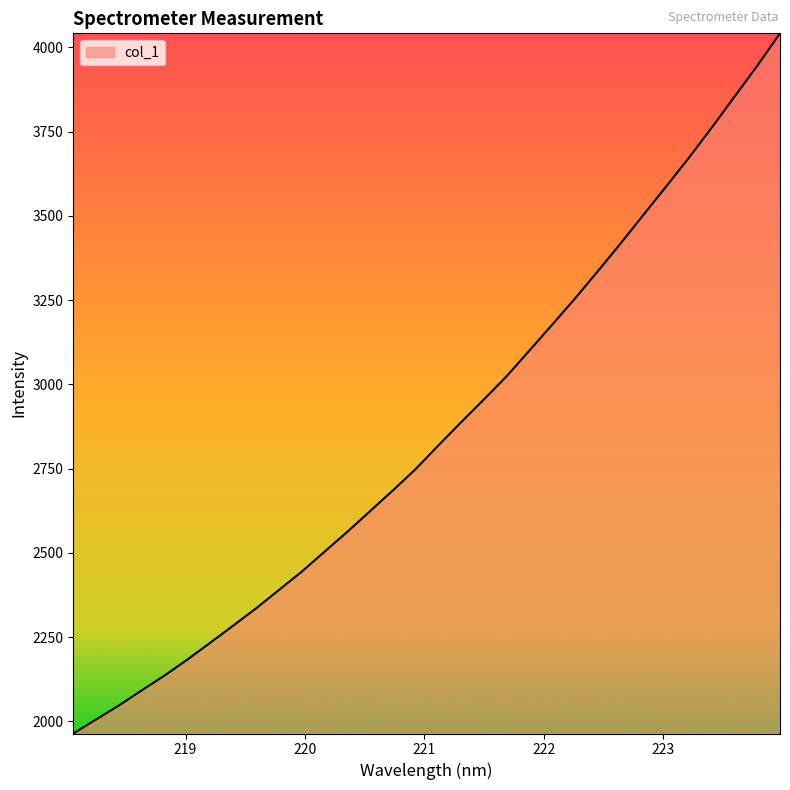

What is the maximum value shown in the chart?

4041.6